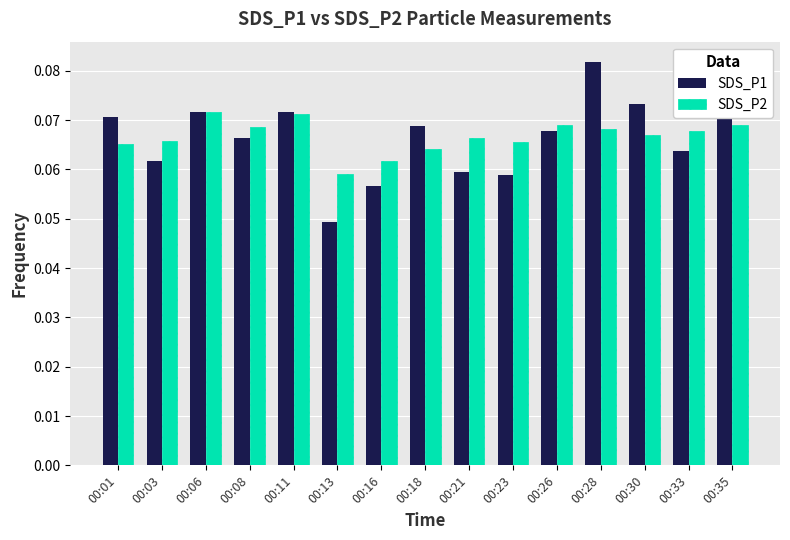

Which series changed the most between 00:13 and 00:16?

SDS_P1